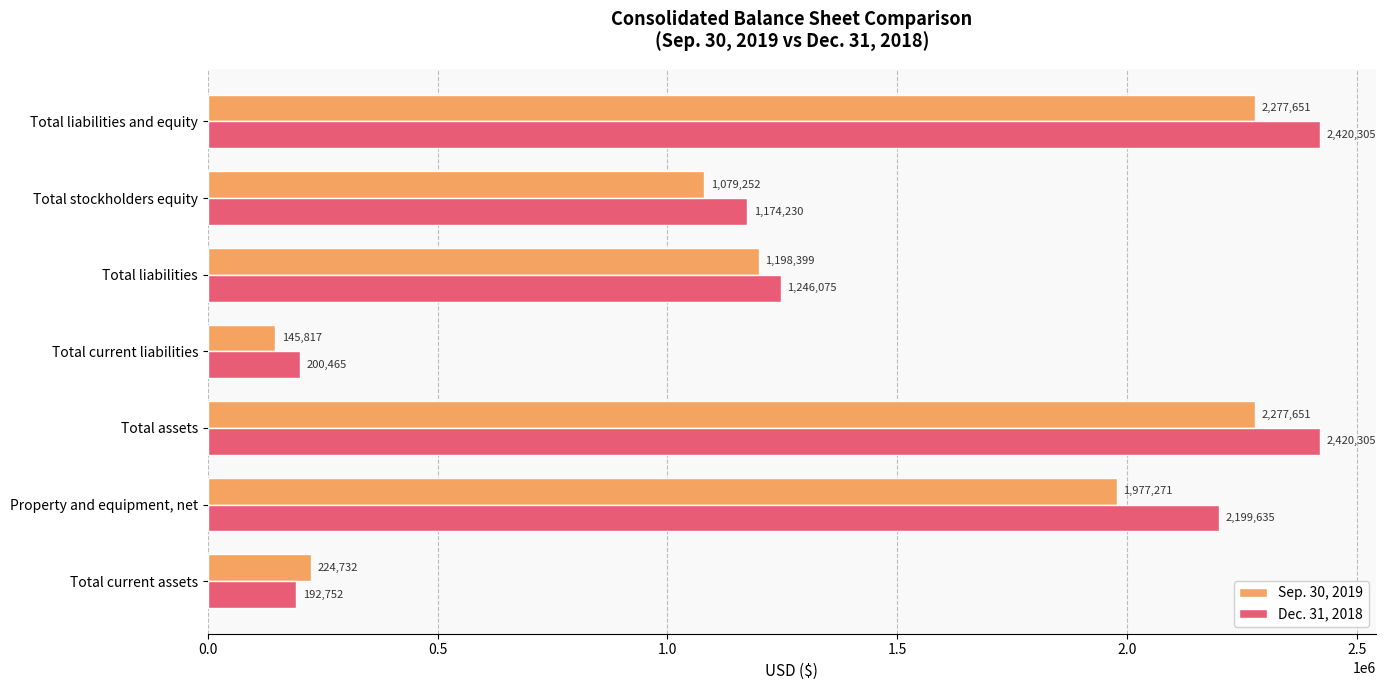

Is it true that Dec. 31, 2018 equals 3212320 at Total liabilities and equity?

False